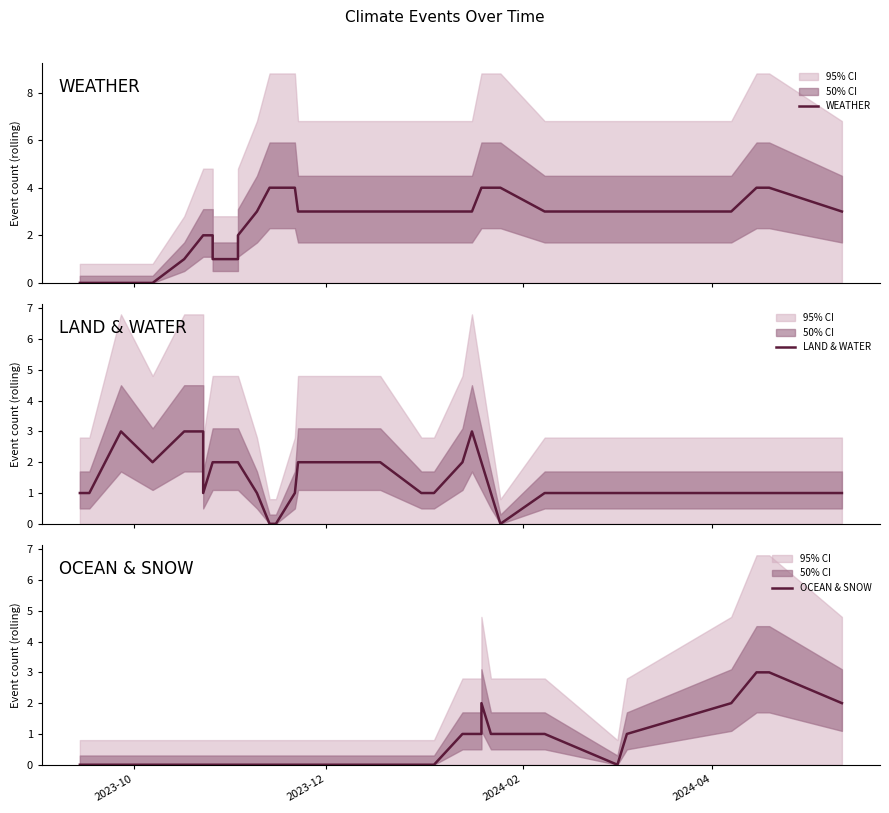

The LAND & WATER series shows 1 at 27. True or false?

False